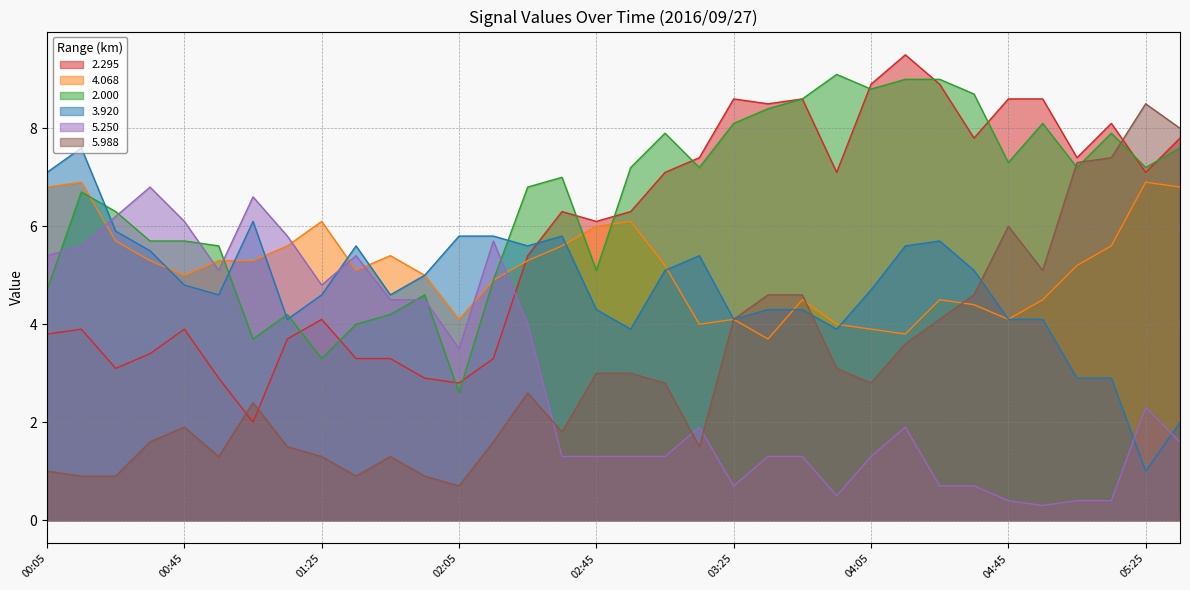

What is the difference between the highest and lowest values at 03:15?

5.9